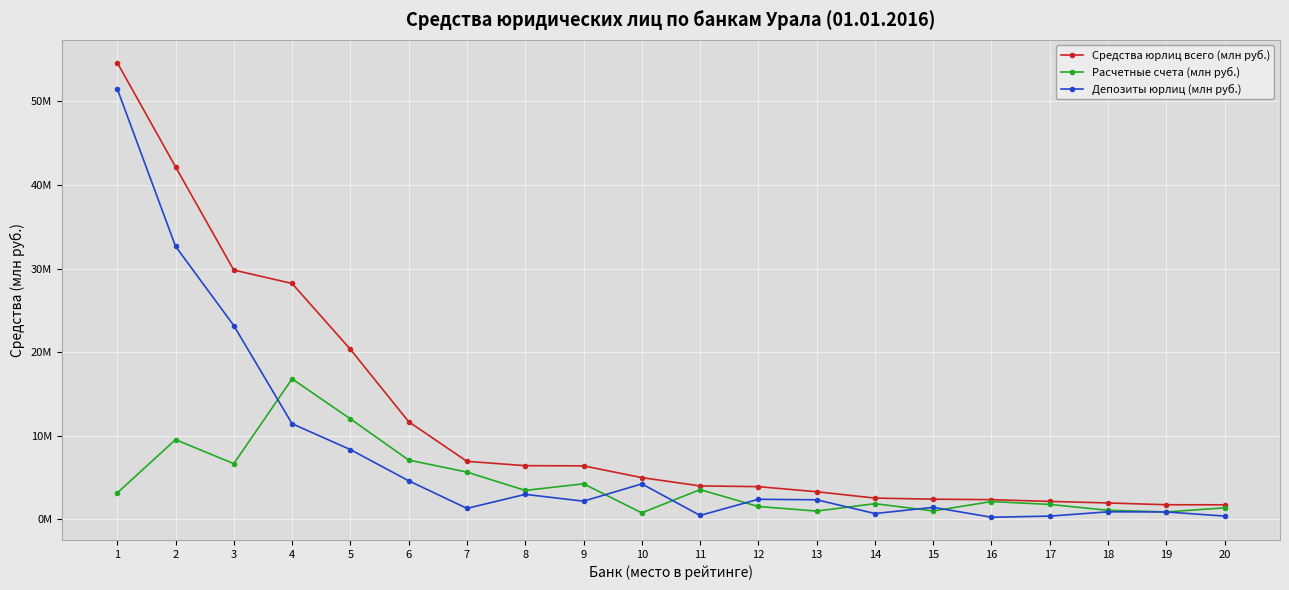

Reading right to left, what are all the values shown in this chart?

Средства юрлиц всего (млн руб.): 1713616	1721900	1934272	2121129	2329729	2387684	2519989	3278457	3888280	3975685	4968592	6376448	6401294	6916590	11663728	20329172	28208405	29813004	42176918	54650471
Расчетные счета (млн руб.): 1351111	861014	1057729	1761233	2104139	978972	1849666	963120	1512770	3531252	749972	4227414	3437263	5629500	7071982	12004490	16790060	6641187	9514141	3130437
Депозиты юрлиц (млн руб.): 362505	860886	876543	359896	225590	1408712	670323	2315337	2375510	444433	4218620	2149034	2964031	1287090	4591746	8324682	11418345	23171817	32662777	51520034